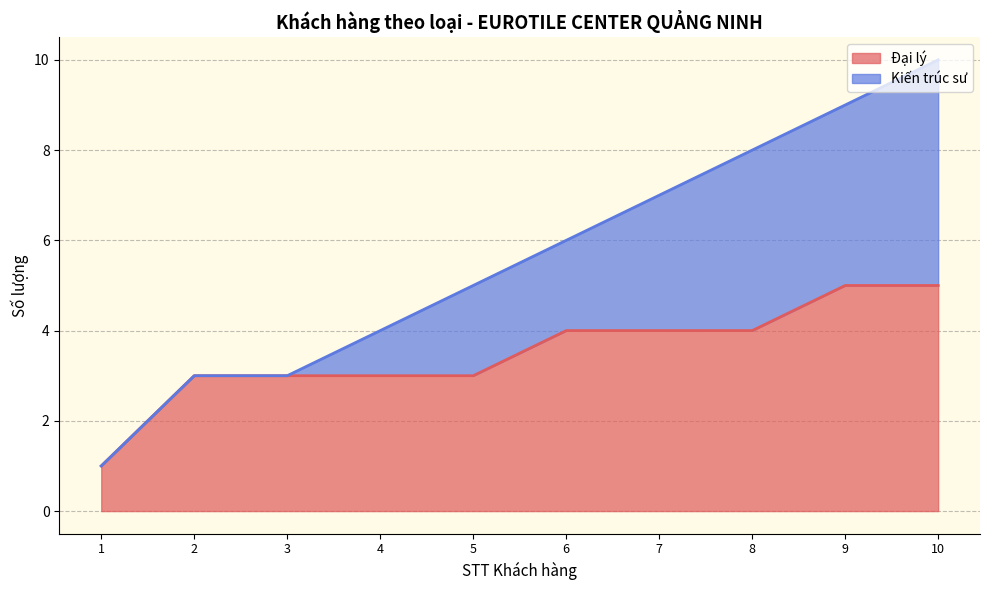

What are all the series names shown in the legend?

Đại lý (line), Kiến trúc sư (line)